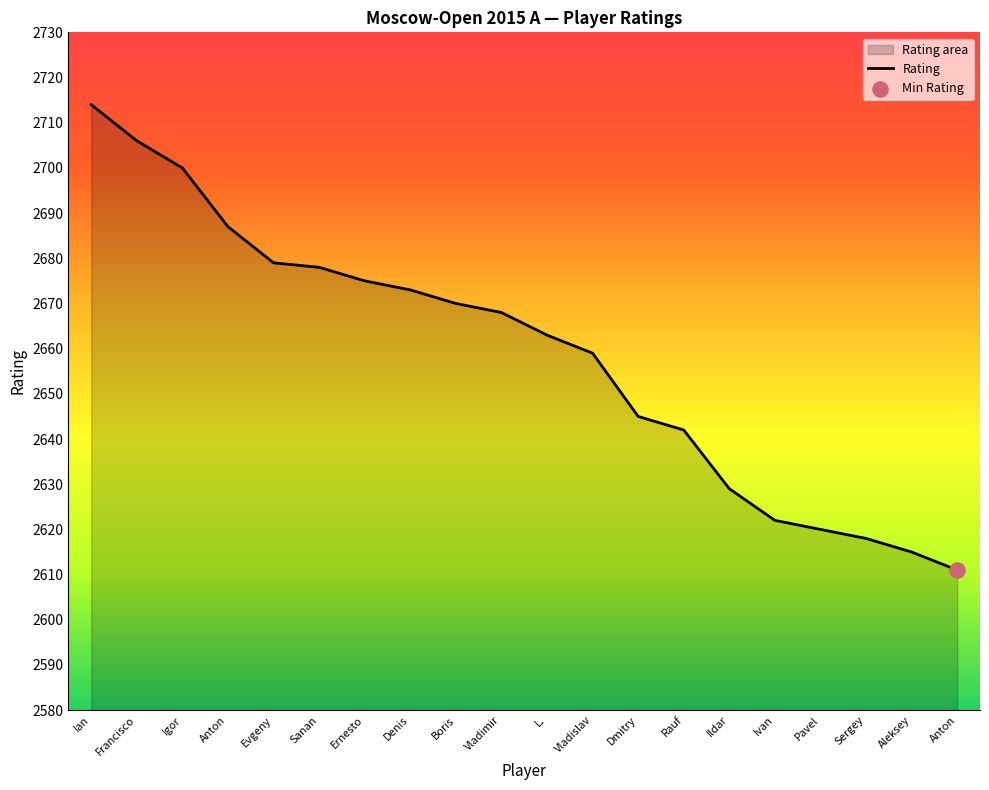

Between Ivan and Sergey, which is larger?

Ivan